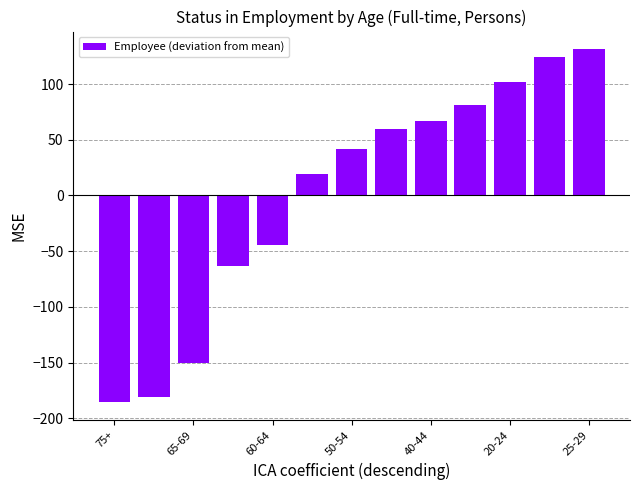

What is the value of the 7th bar from the left?

41.2